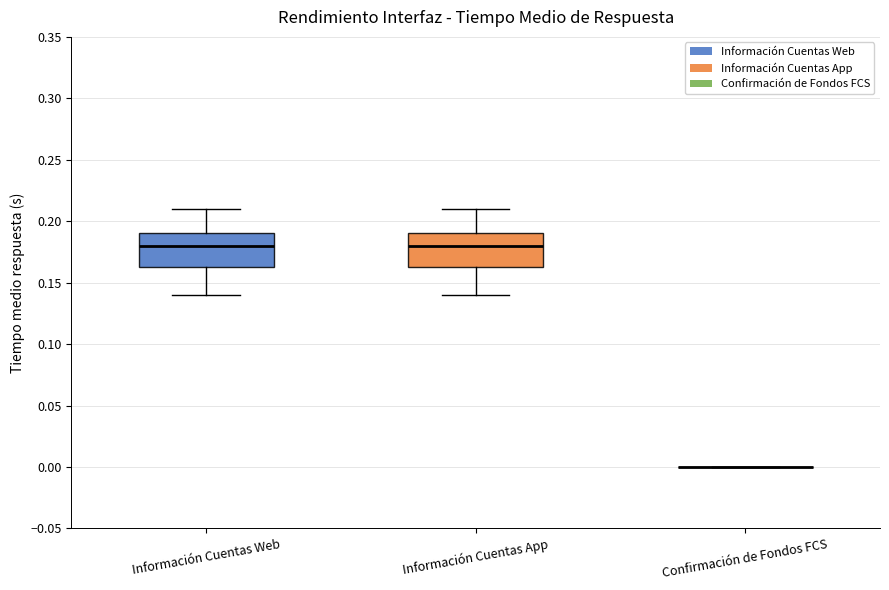

Reading left to right, transcribe this box plot: for each box, give where its median line is, the range the box spans, and where its two whiskers end, as read against the y-axis. The values are not printed on the chart, so give them approximately, as read against the axis.

Información Cuentas Web: median 0.180, box 0.165 to 0.190, whiskers 0.140 to 0.210
Información Cuentas App: median 0.180, box 0.165 to 0.190, whiskers 0.140 to 0.210
Confirmación de Fondos FCS: box collapsed to a line at 0.000, whiskers 0.000 to 0.000